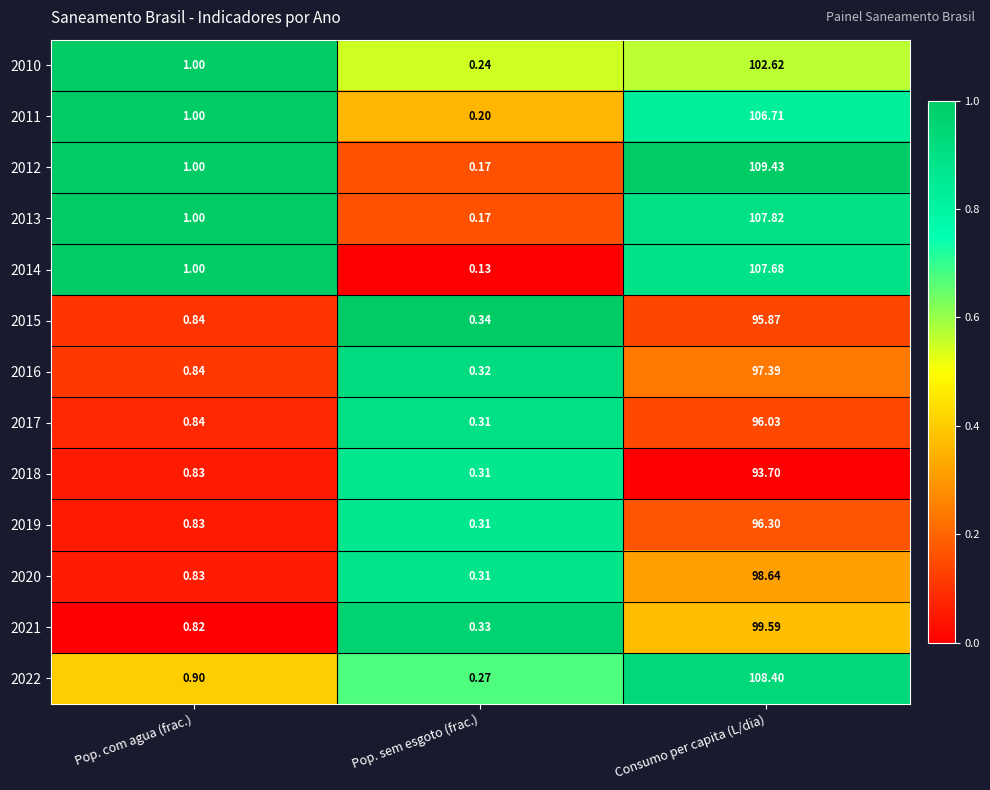

At which label does 2012 reach its minimum?

Pop. sem esgoto (frac.)